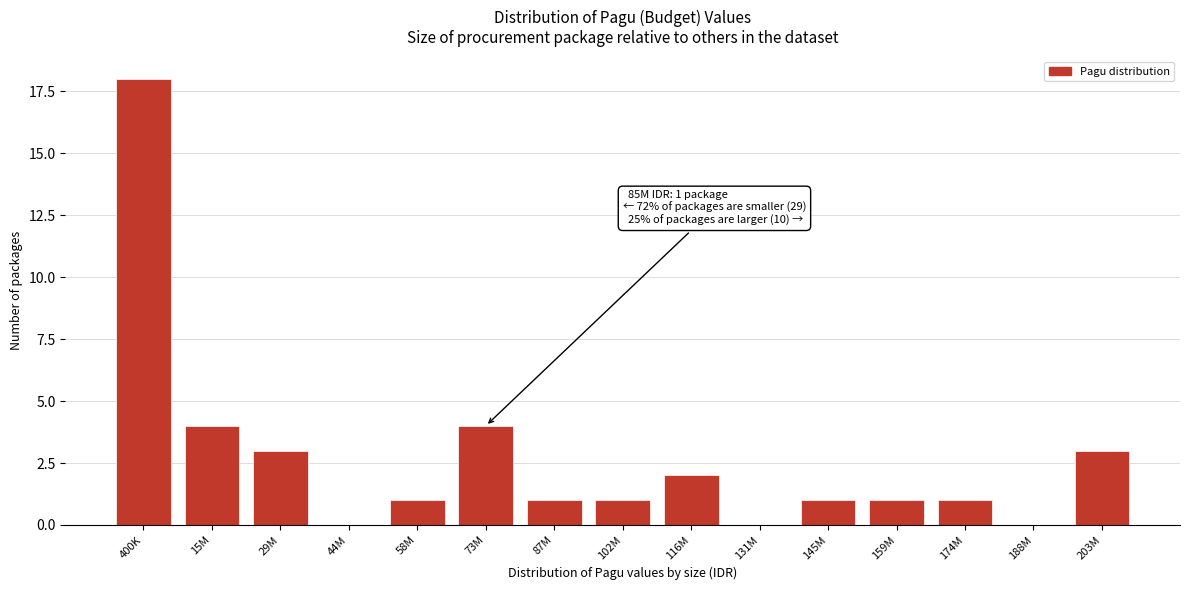

Reading left to right, what are all the values shown in this chart?

400K=18	15M=4	29M=3	44M=0	58M=1	73M=4	87M=1	102M=1	116M=2	131M=0	145M=1	159M=1	174M=1	188M=0	203M=3